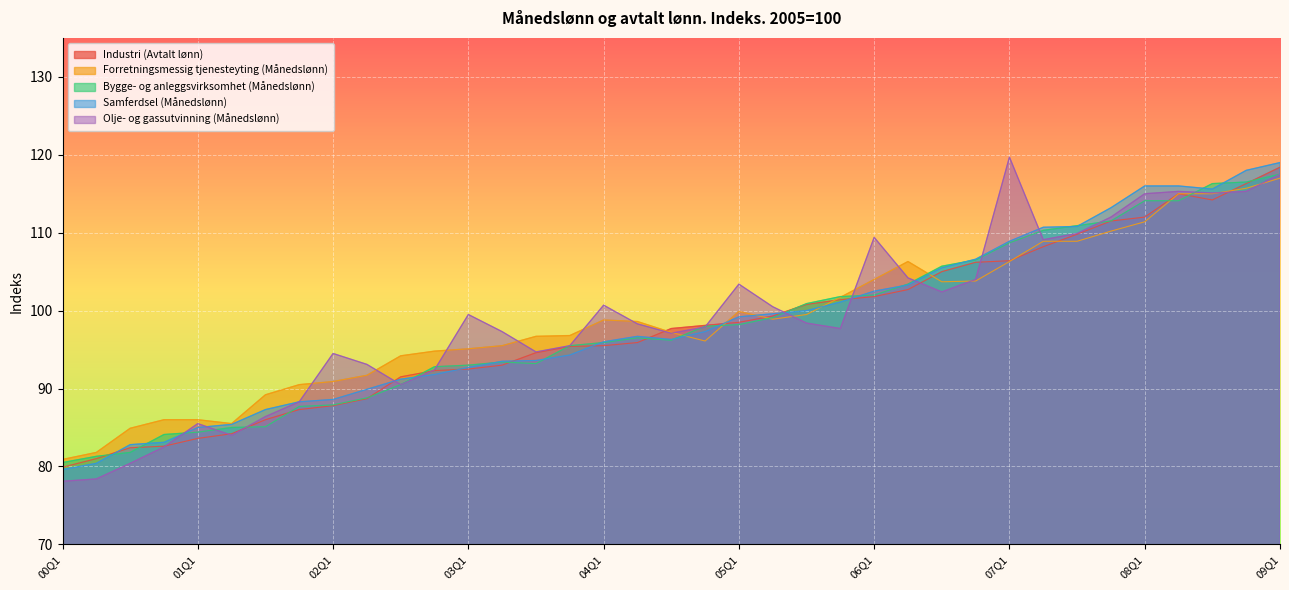

Reading left to right, list all the values displayed in this chart.

Industri (Avtalt lønn): 00Q1=79.9	00Q2=81.0	00Q3=82.4	00Q4=82.6	01Q1=83.6	01Q2=84.2	01Q3=86.0	01Q4=87.3	02Q1=87.8	02Q2=88.7	02Q3=91.5	02Q4=92.3	03Q1=92.5	03Q2=93.0	03Q3=94.6	03Q4=95.4	04Q1=95.5	04Q2=95.9	04Q3=97.7	04Q4=98.1	05Q1=98.5	05Q2=99.3	05Q3=100.8	05Q4=101.4	06Q1=101.8	06Q2=102.7	06Q3=105.0	06Q4=106.2	07Q1=106.4	07Q2=108.2	07Q3=109.8	07Q4=111.5	08Q1=112.0	08Q2=115.0	08Q3=114.2	08Q4=116.3	09Q1=118.4
Forretningsmessig tjenesteyting (Månedslønn): 00Q1=80.9	00Q2=81.8	00Q3=84.9	00Q4=86.0	01Q1=86.0	01Q2=85.5	01Q3=89.2	01Q4=90.5	02Q1=90.9	02Q2=91.7	02Q3=94.2	02Q4=94.8	03Q1=95.1	03Q2=95.5	03Q3=96.7	03Q4=96.8	04Q1=98.8	04Q2=98.6	04Q3=97.2	04Q4=96.1	05Q1=99.9	05Q2=98.9	05Q3=99.5	05Q4=101.7	06Q1=104.0	06Q2=106.3	06Q3=103.7	06Q4=103.8	07Q1=106.3	07Q2=108.9	07Q3=108.9	07Q4=110.2	08Q1=111.4	08Q2=115.0	08Q3=115.0	08Q4=115.7	09Q1=117.0
Bygge- og anleggsvirksomhet (Månedslønn): 00Q1=80.5	00Q2=81.3	00Q3=81.8	00Q4=84.1	01Q1=84.4	01Q2=85.0	01Q3=85.1	01Q4=87.7	02Q1=87.9	02Q2=88.8	02Q3=90.5	02Q4=92.8	03Q1=93.0	03Q2=93.4	03Q3=93.2	03Q4=95.5	04Q1=95.9	04Q2=96.5	04Q3=96.2	04Q4=98.0	05Q1=98.2	05Q2=99.1	05Q3=100.9	05Q4=101.8	06Q1=102.0	06Q2=103.4	06Q3=105.7	06Q4=106.5	07Q1=108.7	07Q2=110.3	07Q3=110.9	07Q4=111.5	08Q1=114.1	08Q2=114.1	08Q3=116.3	08Q4=116.5	09Q1=117.5
Samferdsel (Månedslønn): 00Q1=79.6	00Q2=80.4	00Q3=82.8	00Q4=83.1	01Q1=85.0	01Q2=85.4	01Q3=87.3	01Q4=88.3	02Q1=88.6	02Q2=89.9	02Q3=91.2	02Q4=91.8	03Q1=92.7	03Q2=93.5	03Q3=93.6	03Q4=94.3	04Q1=96.0	04Q2=96.7	04Q3=96.3	04Q4=97.3	05Q1=99.2	05Q2=99.6	05Q3=100.0	05Q4=101.1	06Q1=102.5	06Q2=103.3	06Q3=105.5	06Q4=106.6	07Q1=108.9	07Q2=110.7	07Q3=110.8	07Q4=113.2	08Q1=116.0	08Q2=116.0	08Q3=115.6	08Q4=118.0	09Q1=119.0
Olje- og gassutvinning (Månedslønn): 00Q1=78.1	00Q2=78.4	00Q3=80.4	00Q4=82.5	01Q1=85.5	01Q2=84.0	01Q3=86.4	01Q4=88.3	02Q1=94.5	02Q2=93.1	02Q3=90.5	02Q4=92.4	03Q1=99.5	03Q2=97.3	03Q3=94.7	03Q4=95.5	04Q1=100.7	04Q2=98.3	04Q3=97.1	04Q4=97.9	05Q1=103.4	05Q2=100.5	05Q3=98.4	05Q4=97.7	06Q1=109.4	06Q2=104.2	06Q3=102.4	06Q4=104.0	07Q1=119.7	07Q2=109.1	07Q3=109.9	07Q4=112.0	08Q1=115.0	08Q2=115.3	08Q3=115.1	08Q4=115.3	09Q1=117.5